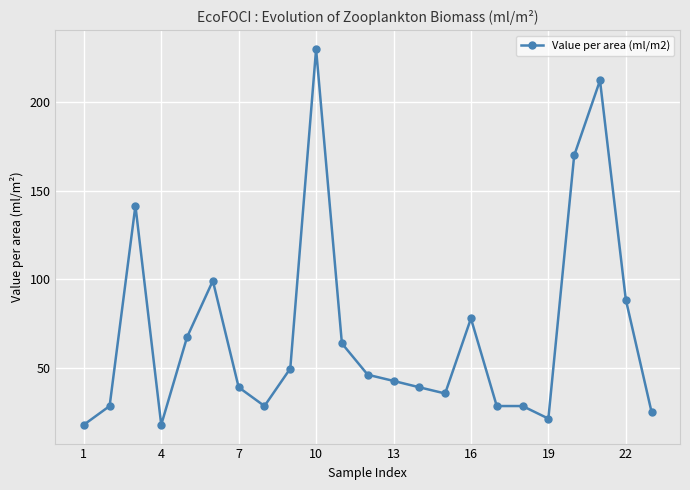

What is the sum of all values?

1595.8